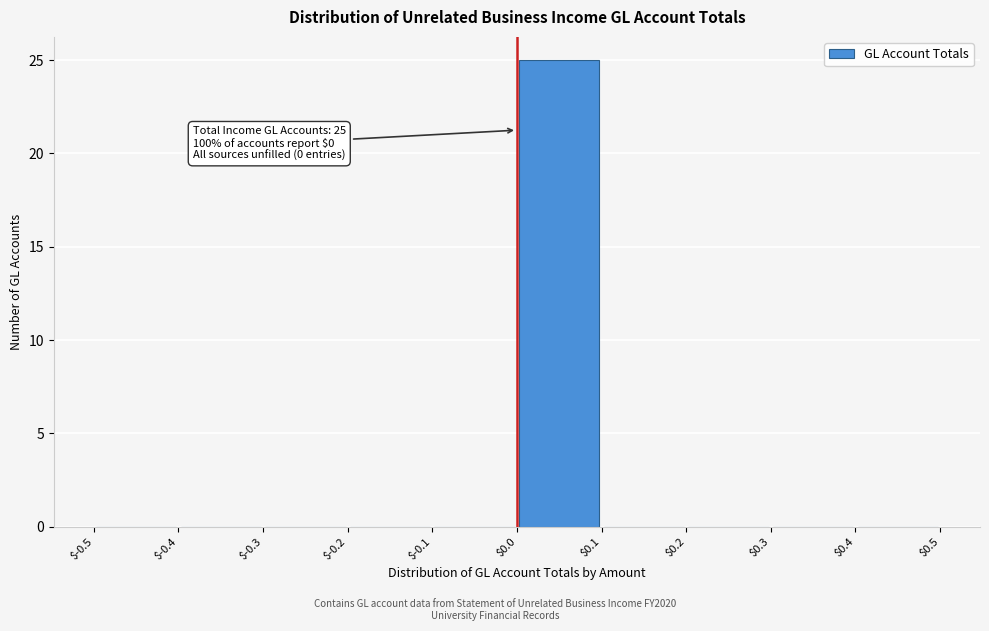

Over which range of the x-axis is the bar tallest?

$0.0 to $0.1